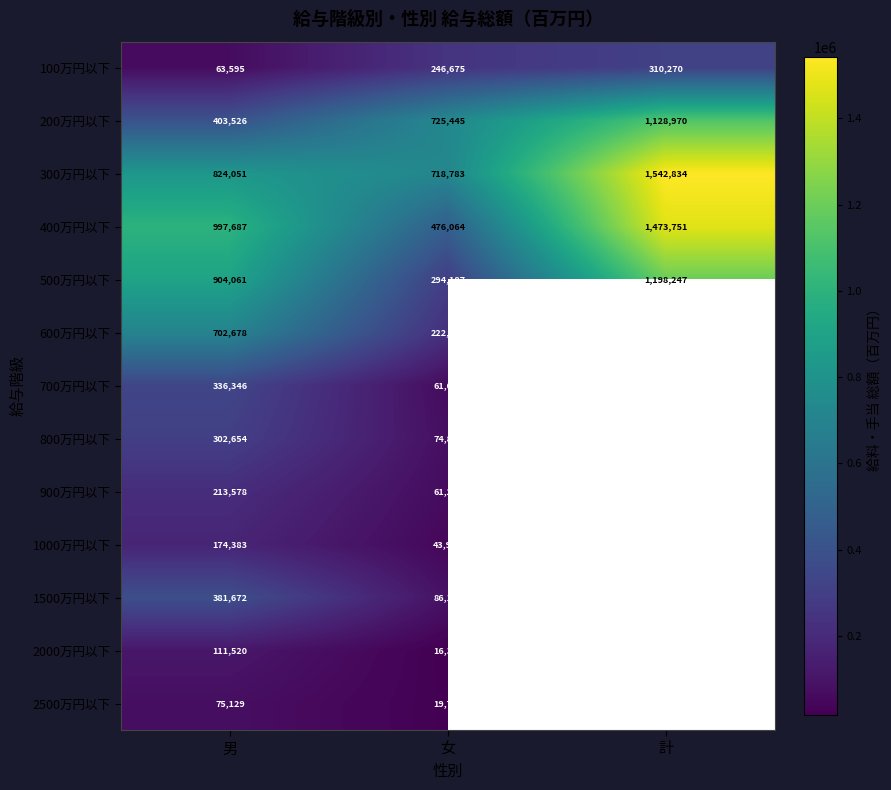

What value does the 100万円以下 series have at 女?

246675